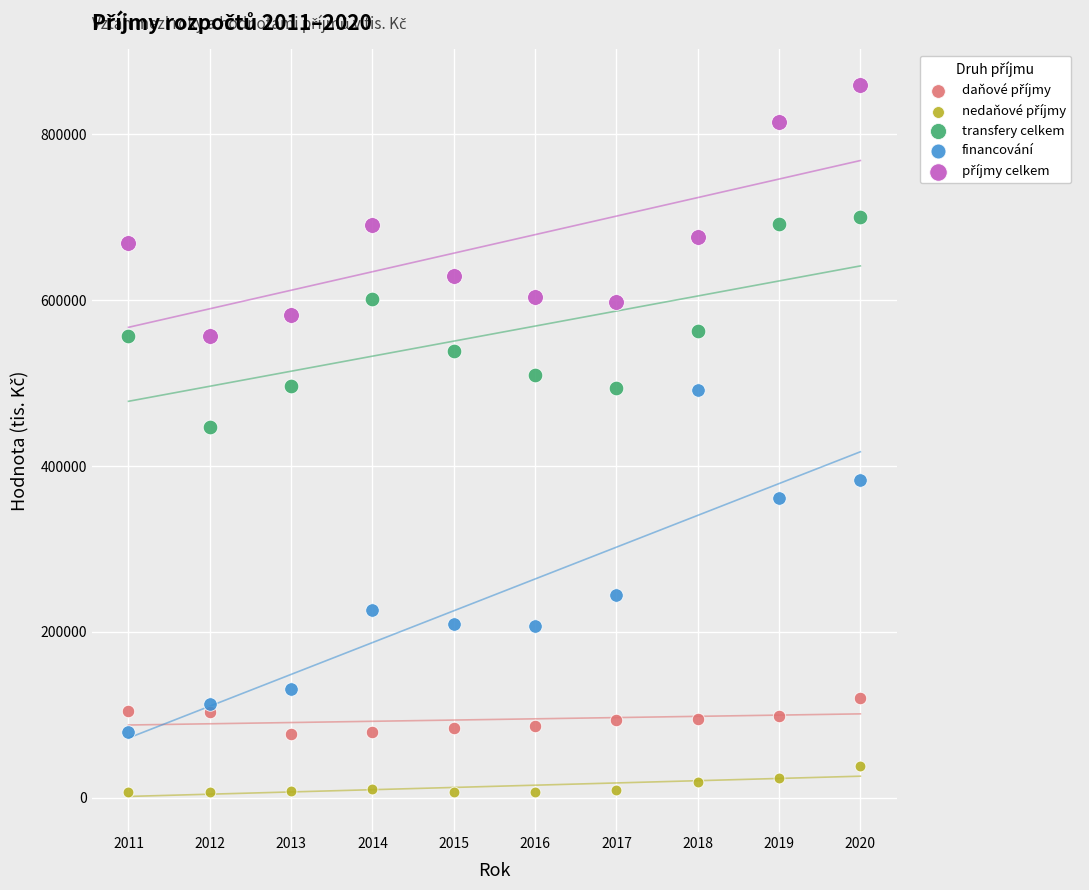

Which series has the largest Y range (max minus min)?

financování